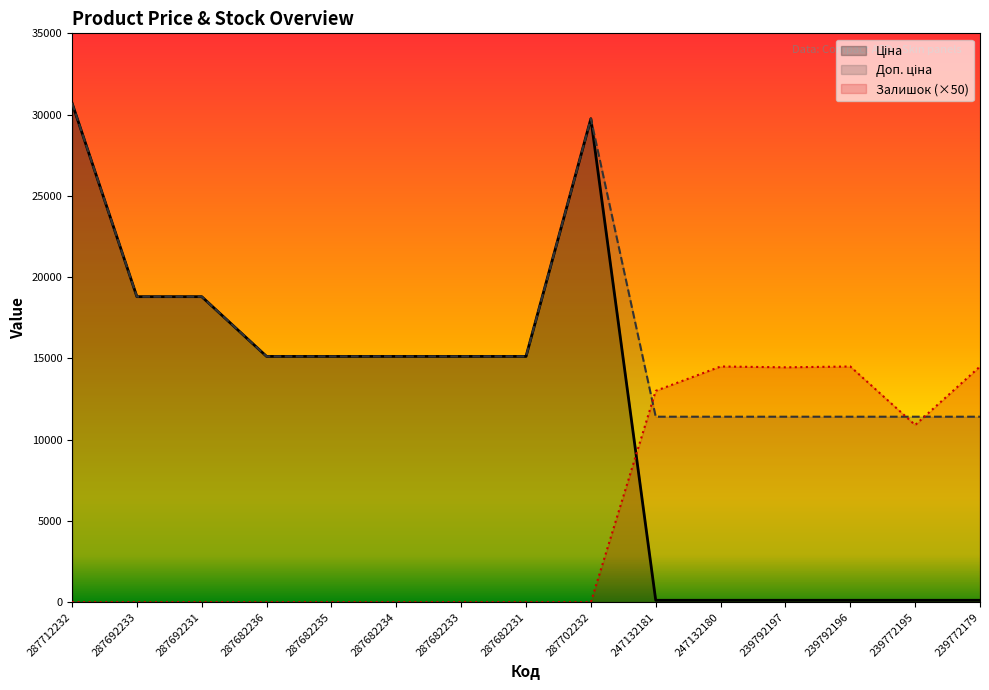

The Ціна series shows 46.9 at 247132180. True or false?

False